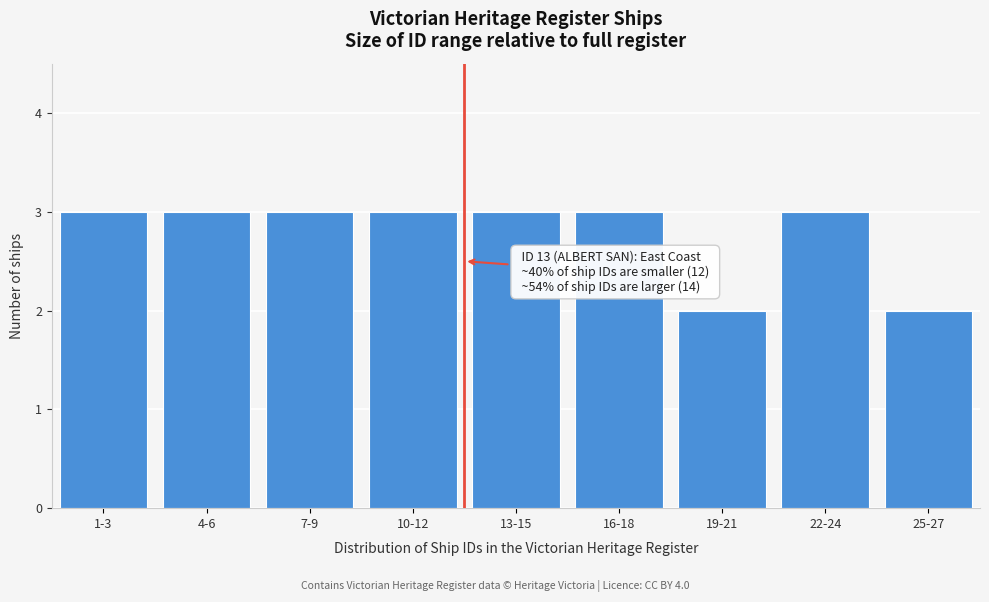

Reading left to right, transcribe all the data shown in this chart.

1-3=3	4-6=3	7-9=3	10-12=3	13-15=3	16-18=3	19-21=2	22-24=3	25-27=2